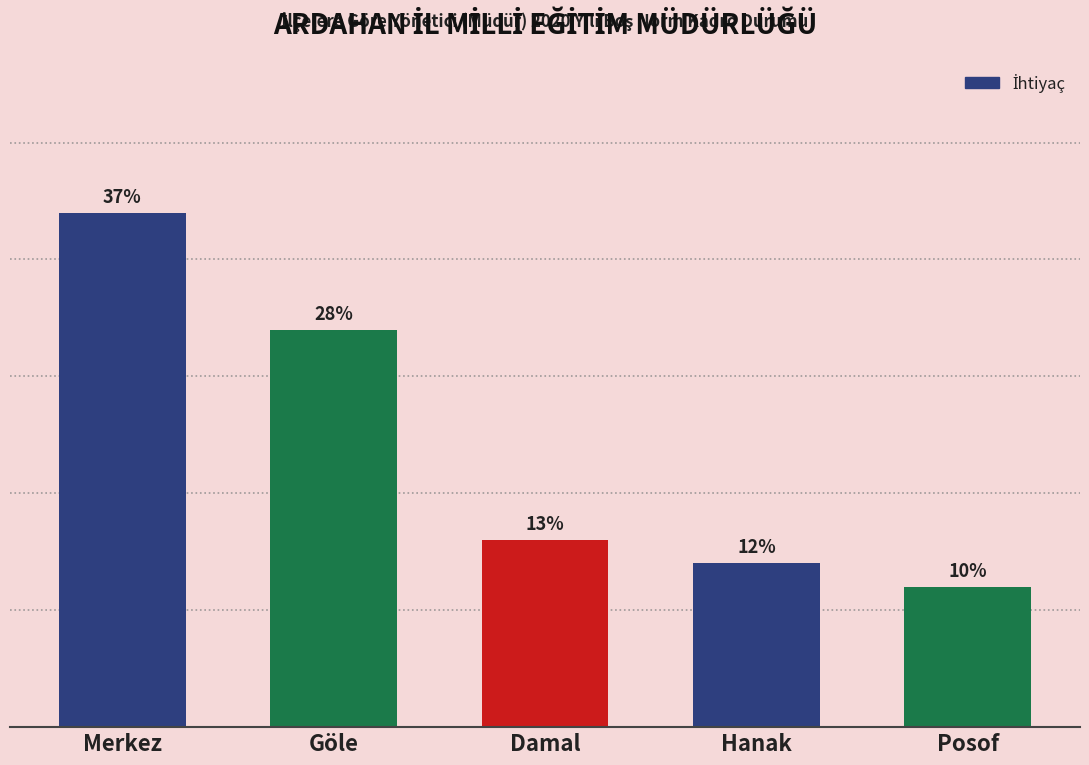

How many bars are there in total?

5